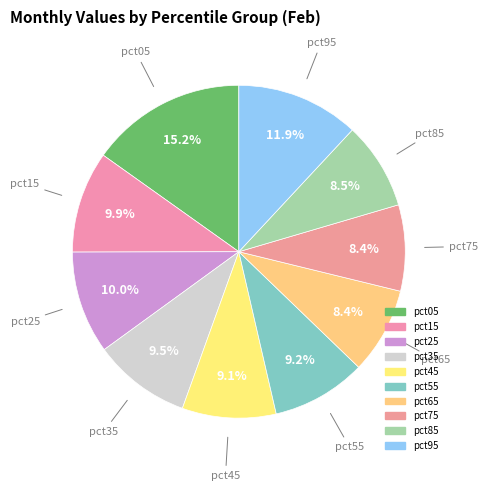

Count the number of slices in the pie.

10